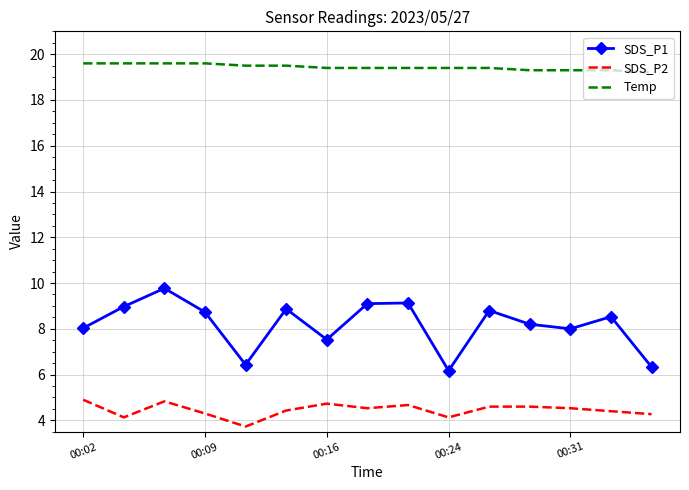

What are all the series names shown in the legend?

SDS_P1, SDS_P2, Temp